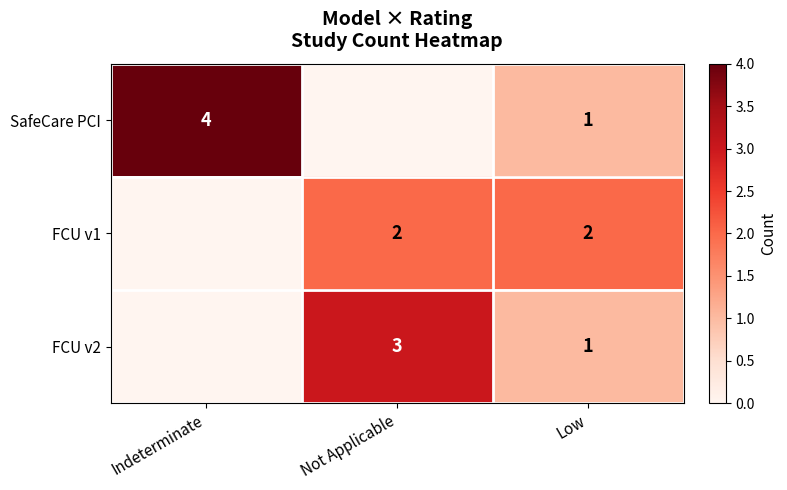

Is it true that SafeCare PCI equals 1 at Low?

True